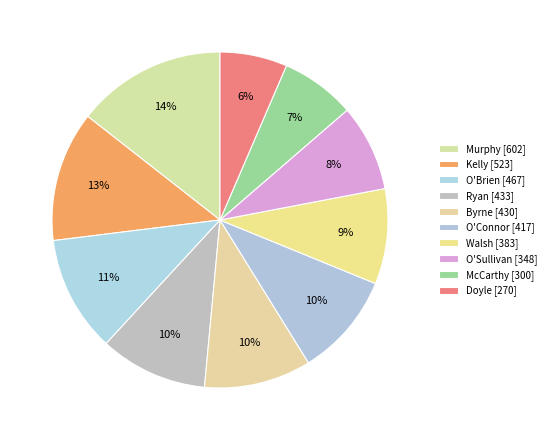

Is it true that Byrne is 10% of the pie?

True